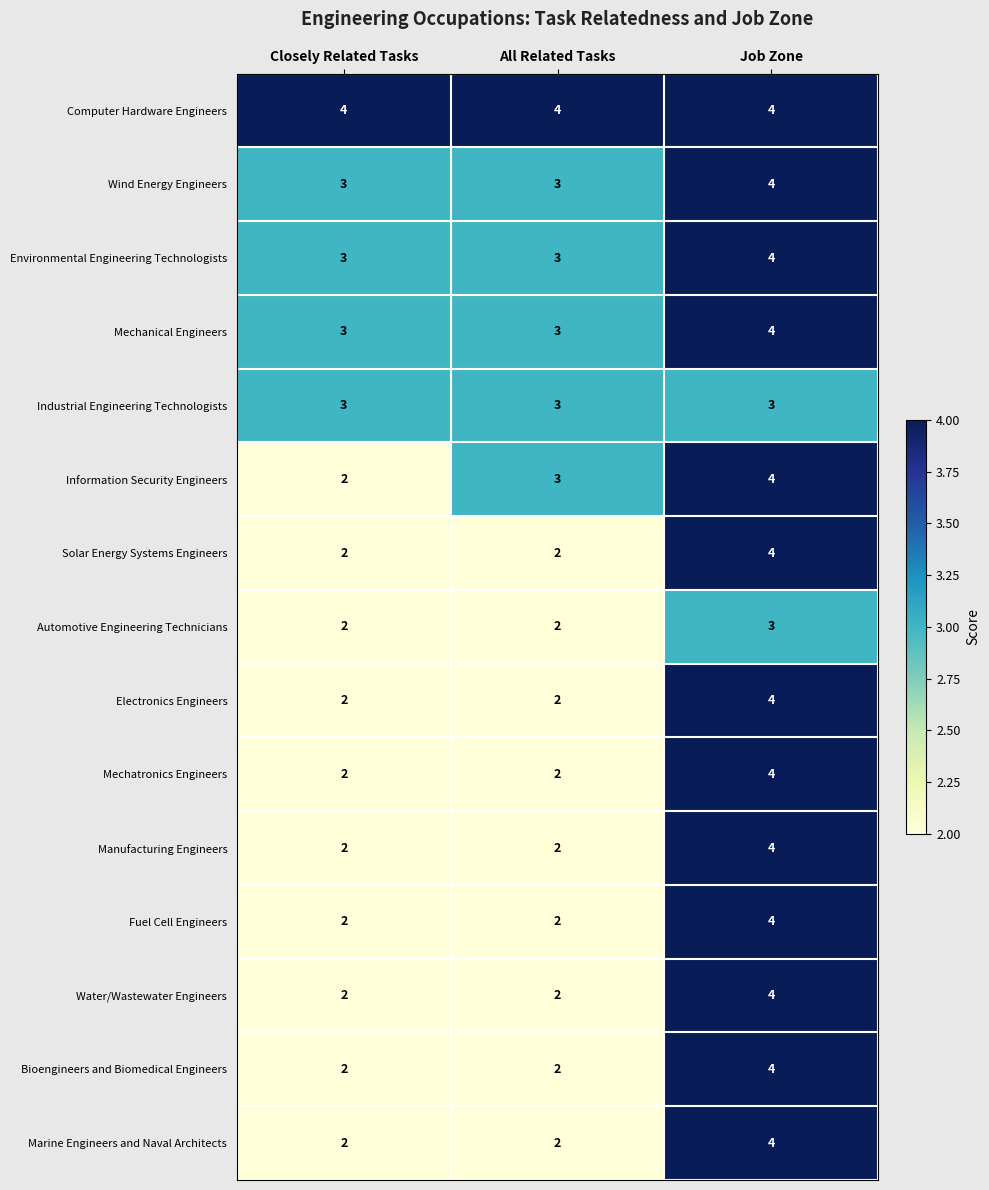

How many distinct data groups are displayed?

15